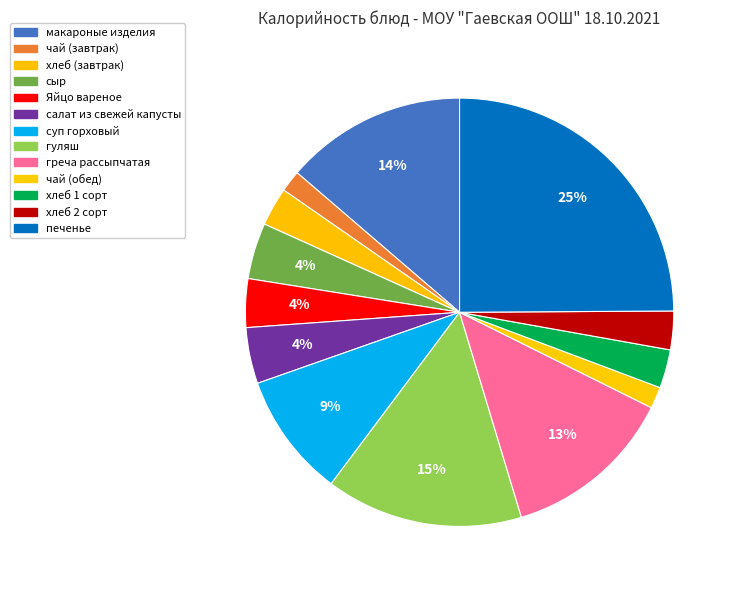

Approximately how many times larger is the value at хлеб (завтрак) compared to гуляш?

0.2